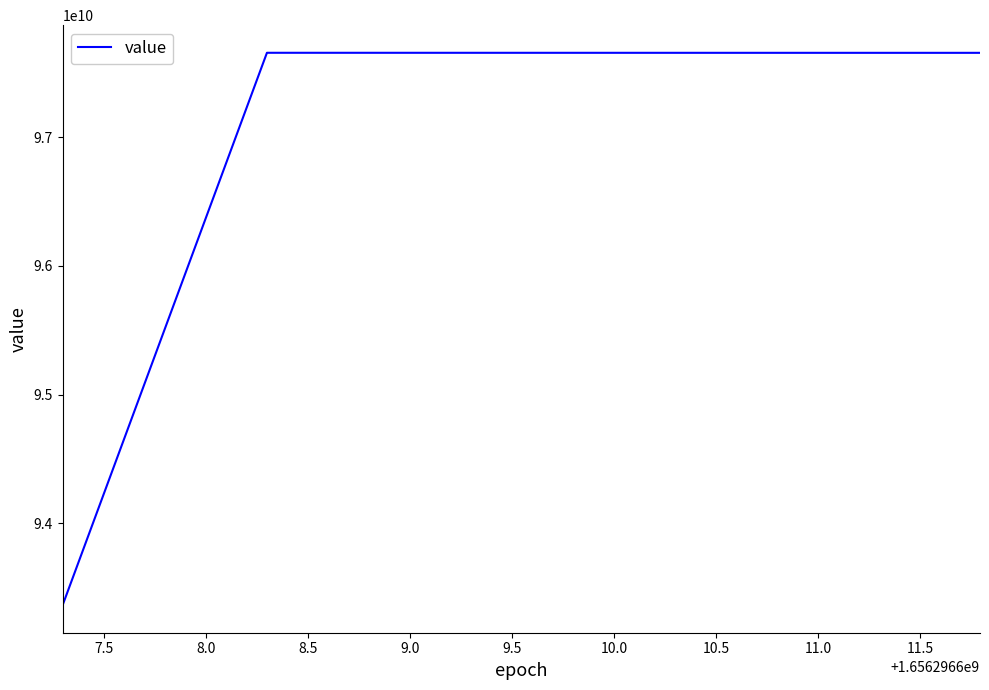

Is this an area chart (filled region under the line)?

No